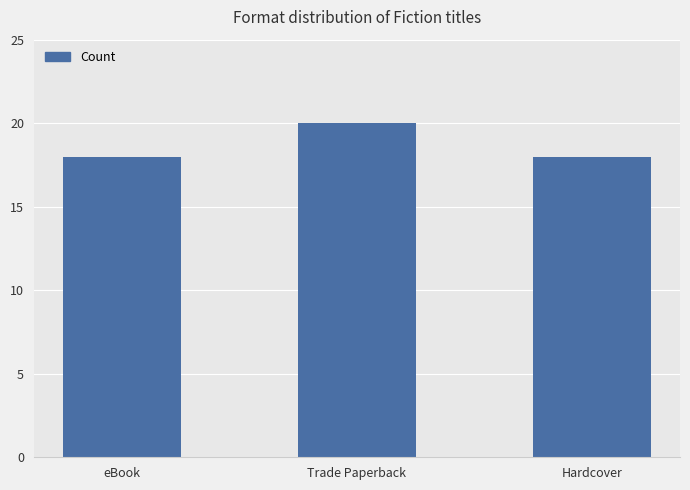

How many series are shown in this chart?

1